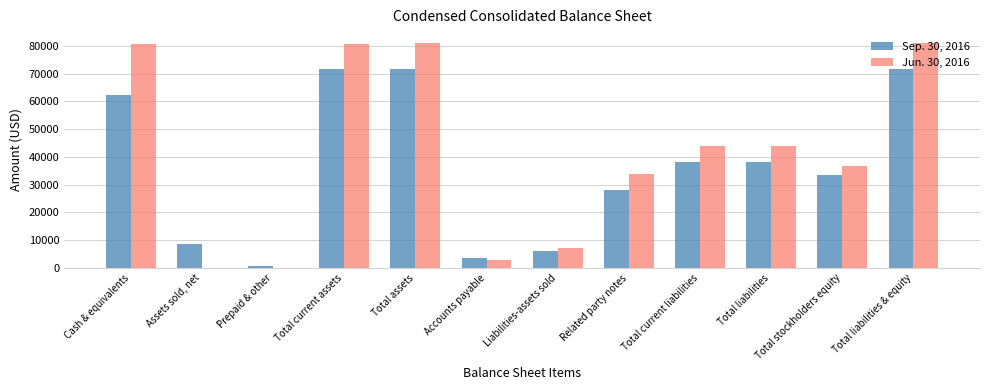

What is the total value across all series at Related party notes?

61933